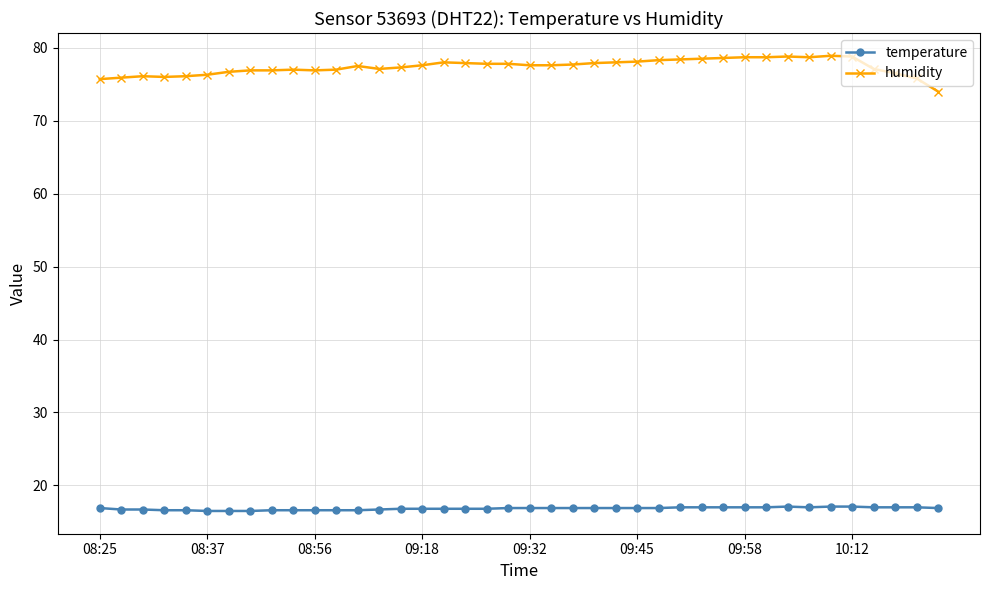

True or false: temperature and humidity intersect in this chart.

False